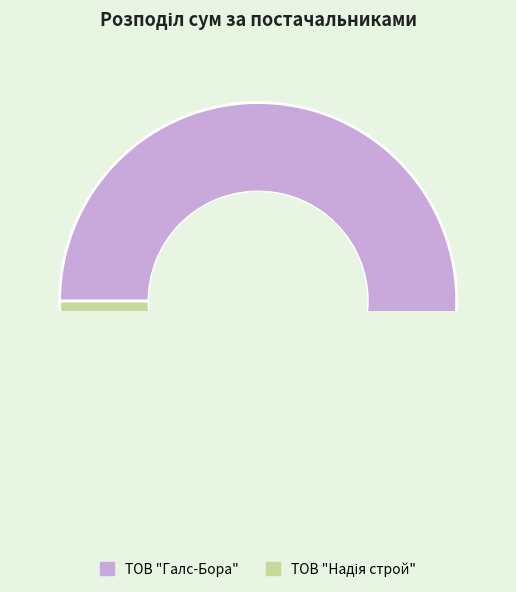

Which has a higher value, ТОВ "Галс-Бора" or ТОВ "Надія строй"?

ТОВ "Галс-Бора"